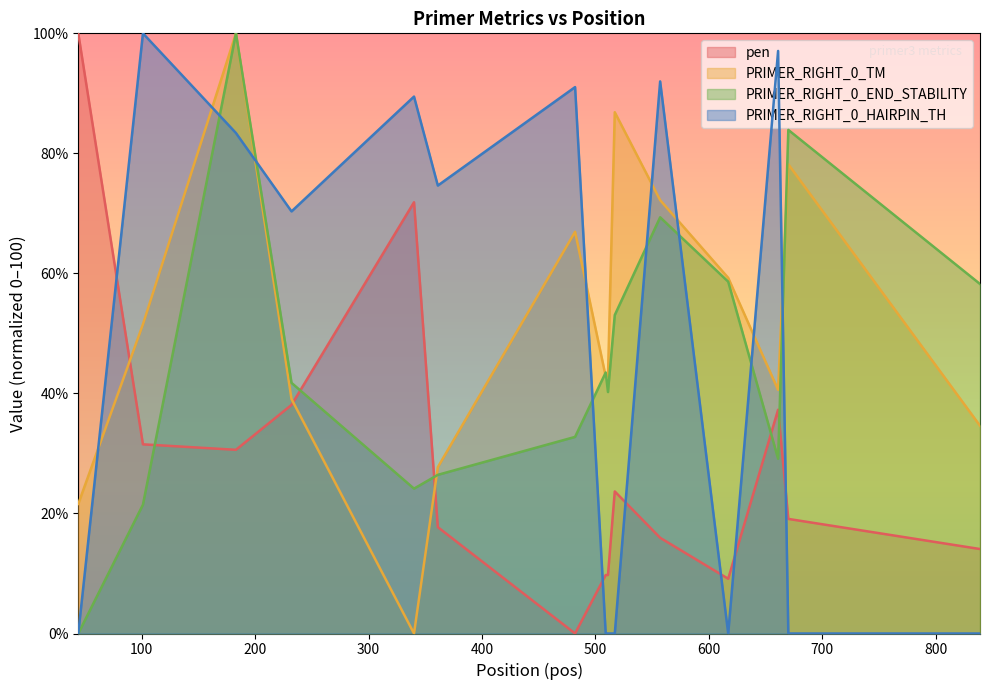

What are all the series names shown in the legend?

pen, PRIMER_RIGHT_0_TM, PRIMER_RIGHT_0_END_STABILITY, PRIMER_RIGHT_0_HAIRPIN_TH